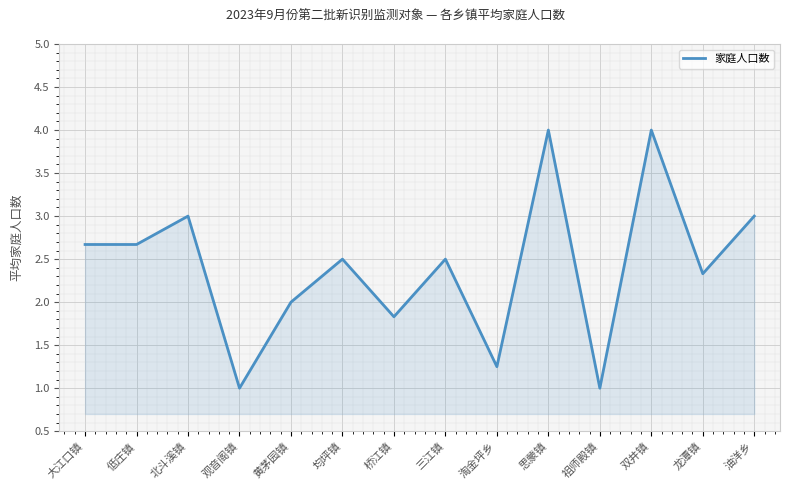

What position from the left is 三江镇?

8